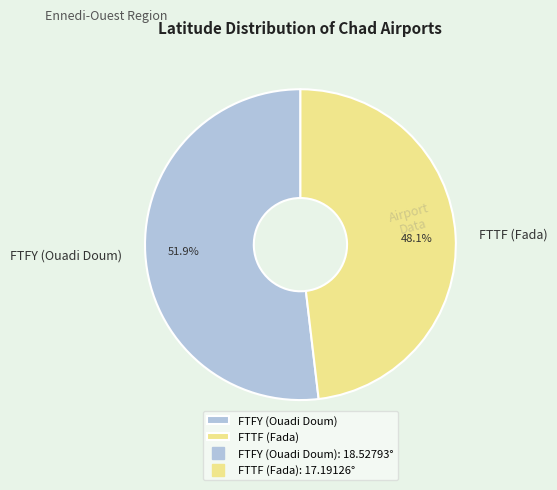

To the nearest percent, what portion does FTTF (Fada) represent?

48%